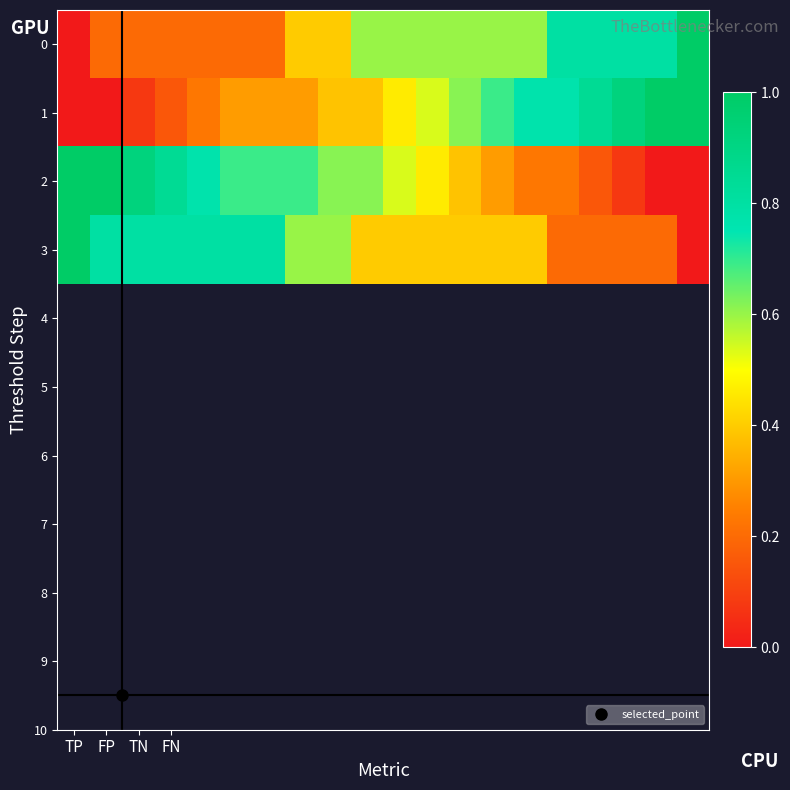

At which category is the sum across all series the highest?

TP